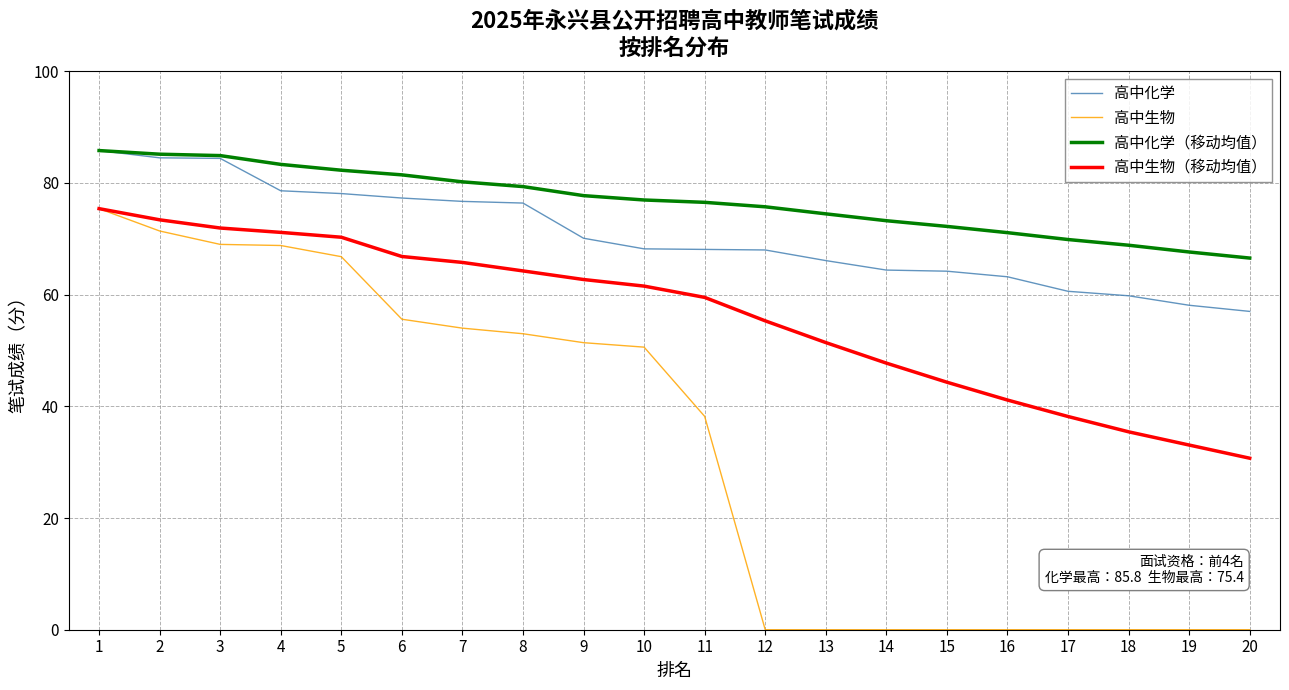

The value of 高中化学 at 9 is 96.8. True or false?

False